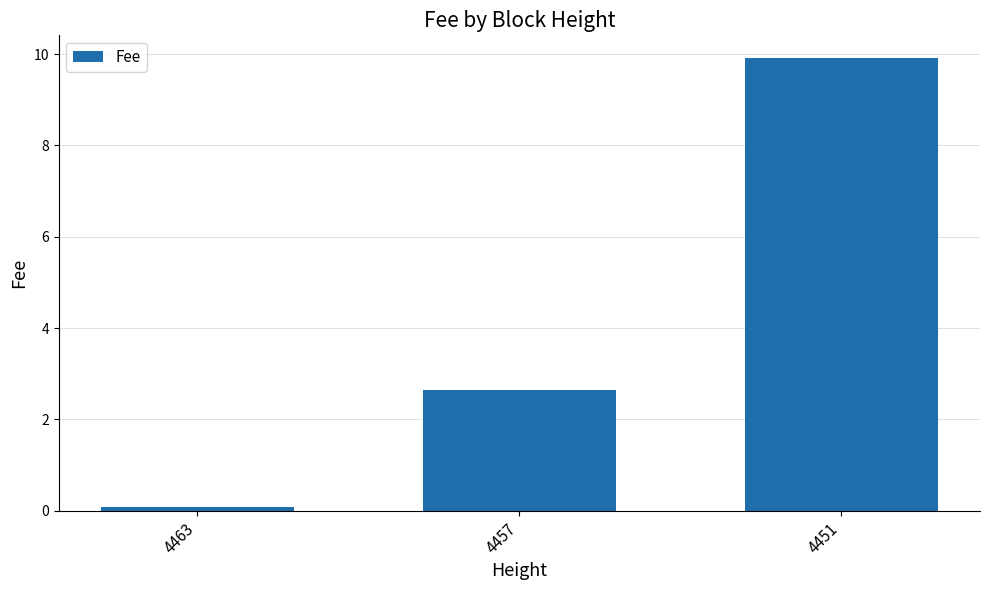

The value at 4451 is 13.3. True or false?

False